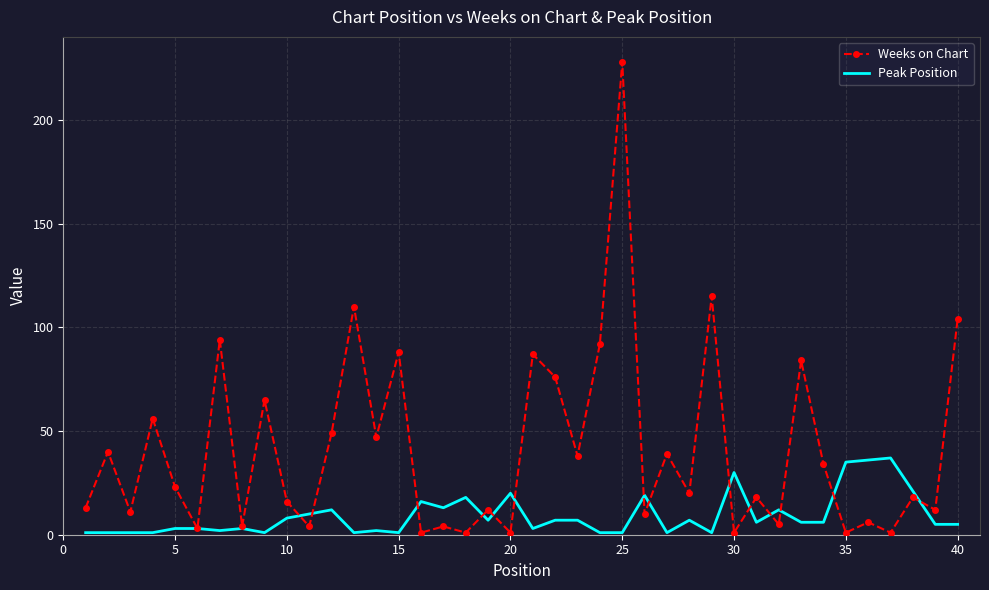

What is the minimum value shown in the chart?

1